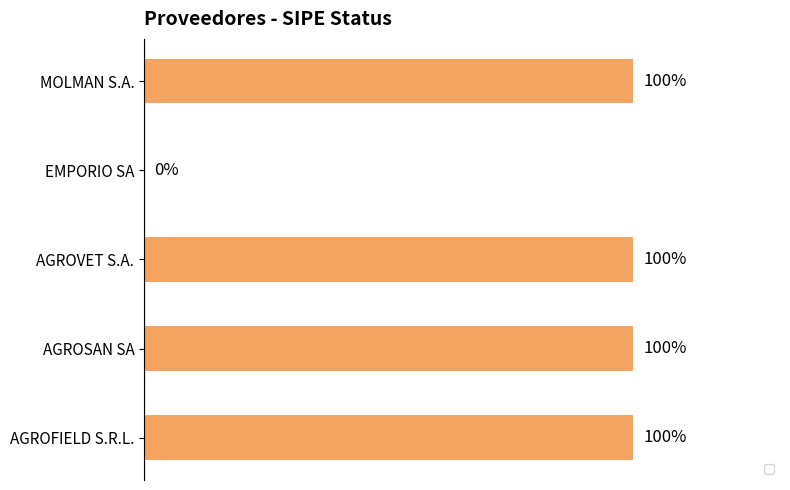

Approximately how many times larger is the value at AGROSAN SA compared to AGROFIELD S.R.L.?

1.0